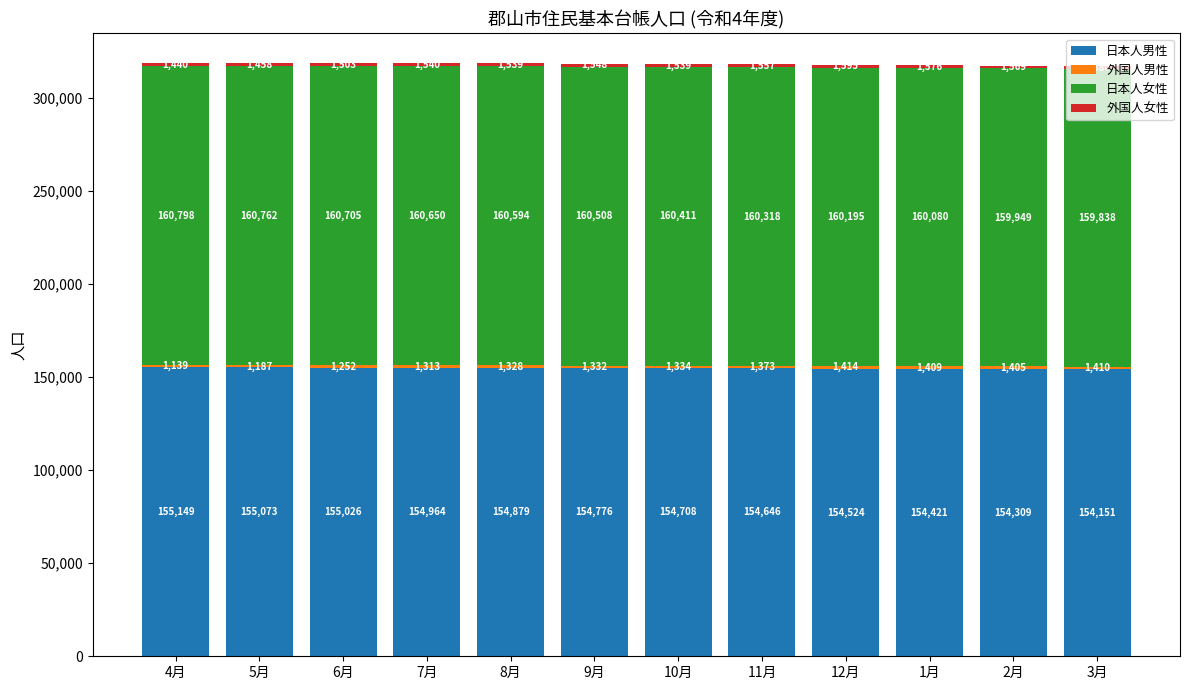

What is the highest value of the 日本人男性 series?

155149